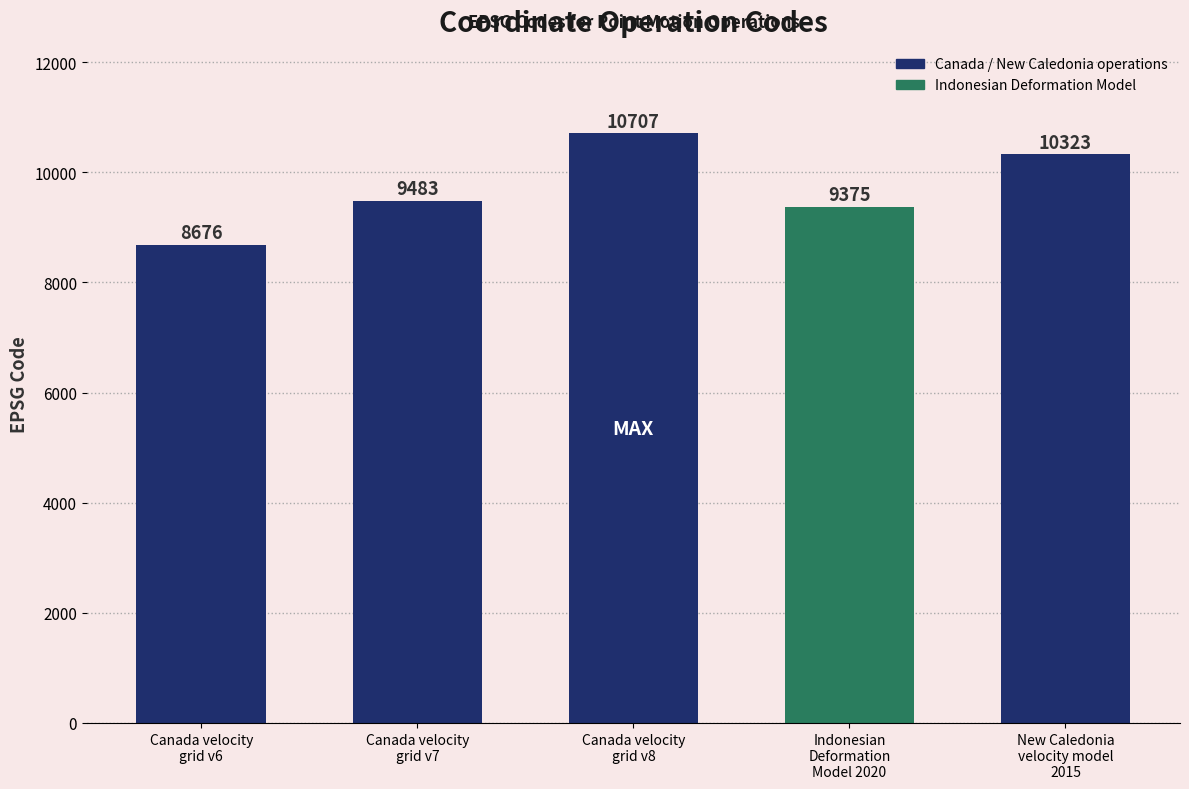

Which category has the lowest value across all series?

Canada velocity
grid v6